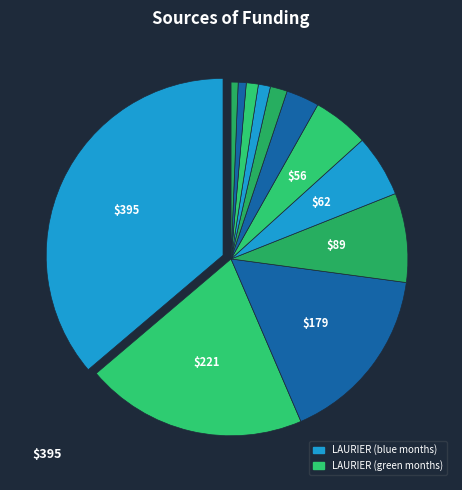

How many segments does this pie chart have?

12